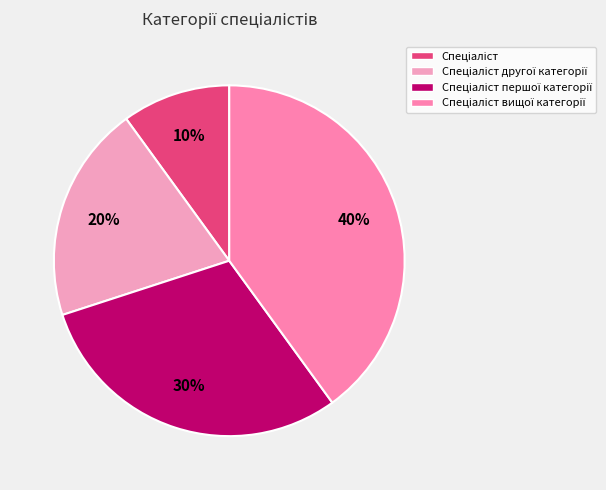

How many segments does this pie chart have?

4